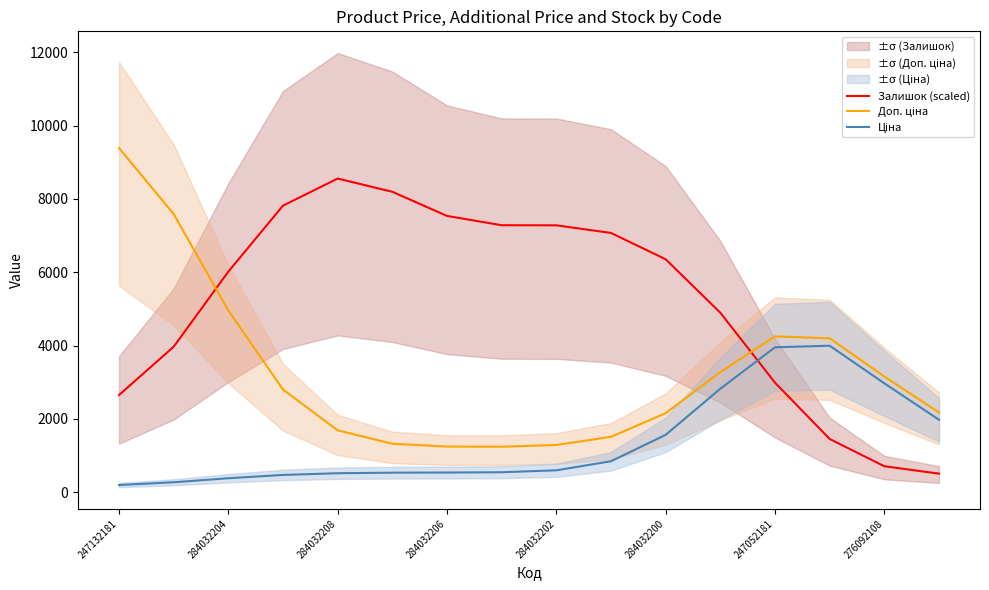

At which label does Залишок (scaled) reach its peak?

284032208